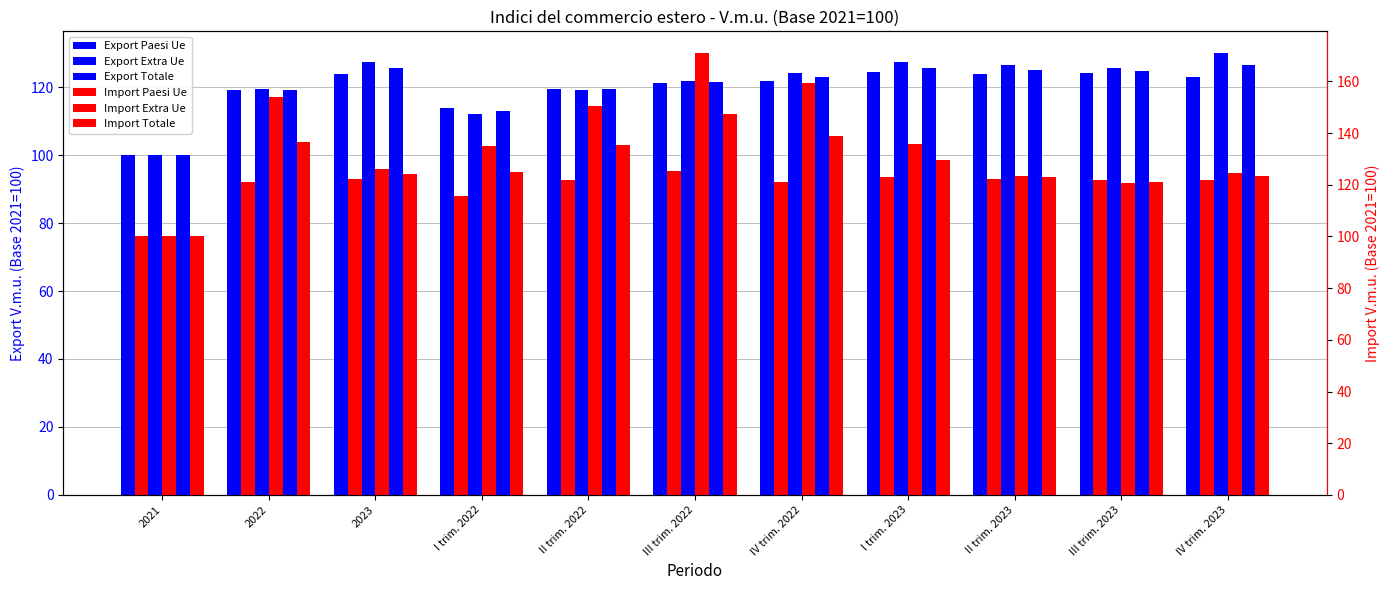

True or false: Export Extra Ue has a value of 164.4 at II trim. 2022.

False